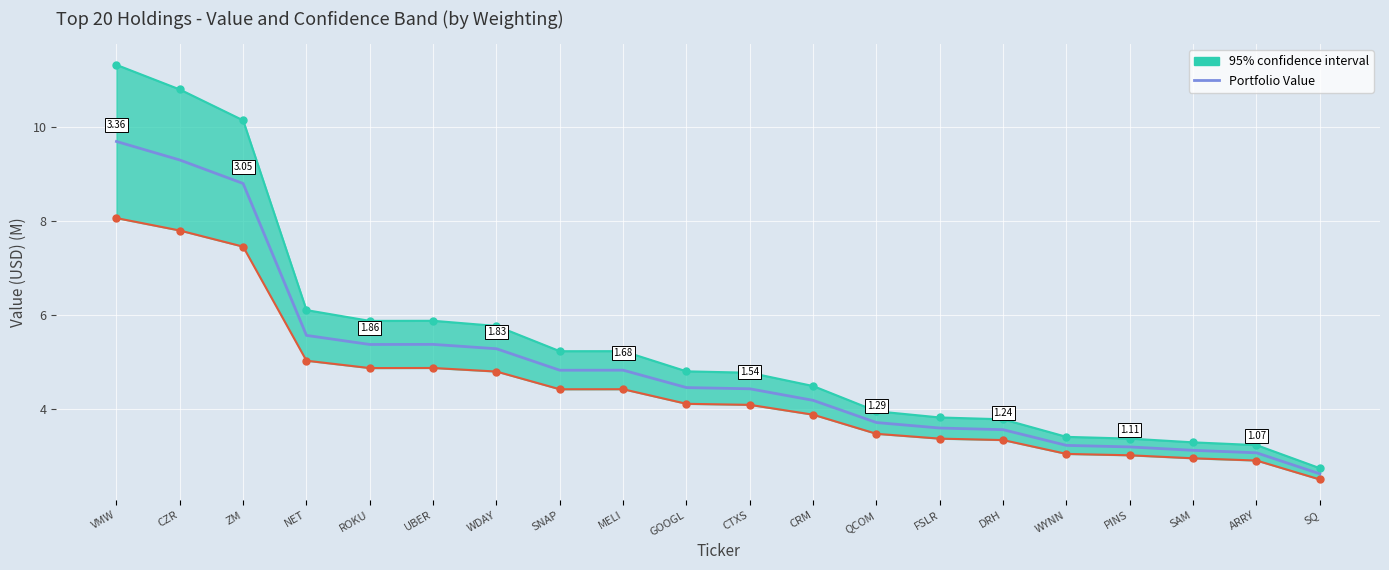

Reading left to right, list all the values displayed in this chart.

VMW=9.7	CZR=9.3	ZM=8.8	NET=5.6	ROKU=5.4	UBER=5.4	WDAY=5.3	SNAP=4.8	MELI=4.8	GOOGL=4.5	CTXS=4.4	CRM=4.2	QCOM=3.7	FSLR=3.6	DRH=3.6	WYNN=3.2	PINS=3.2	SAM=3.1	ARRY=3.1	SQ=2.6